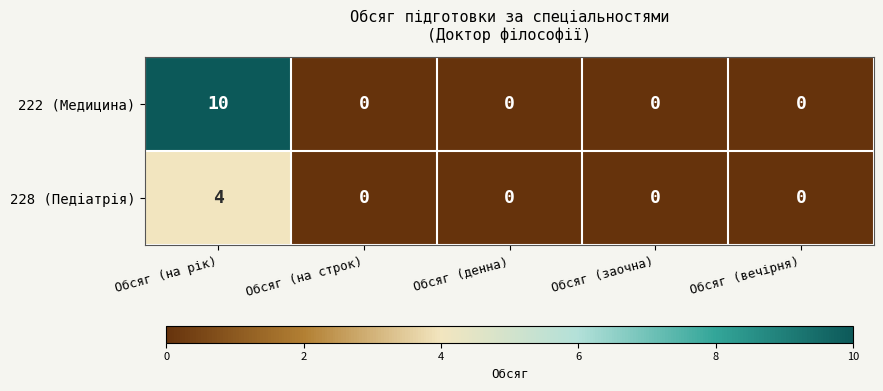

True or false: 228 (Педіатрія) has a value of -3 at Обсяг (заочна).

False